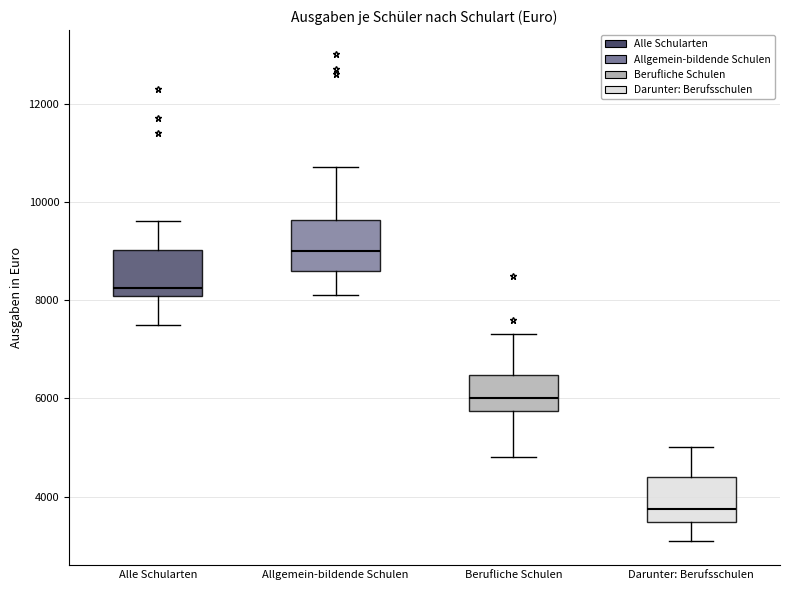

Where is the lower edge of the box for Allgemein-bildende Schulen on the y-axis? The values are not printed on the chart, so give them approximately, as read against the axis.

8600